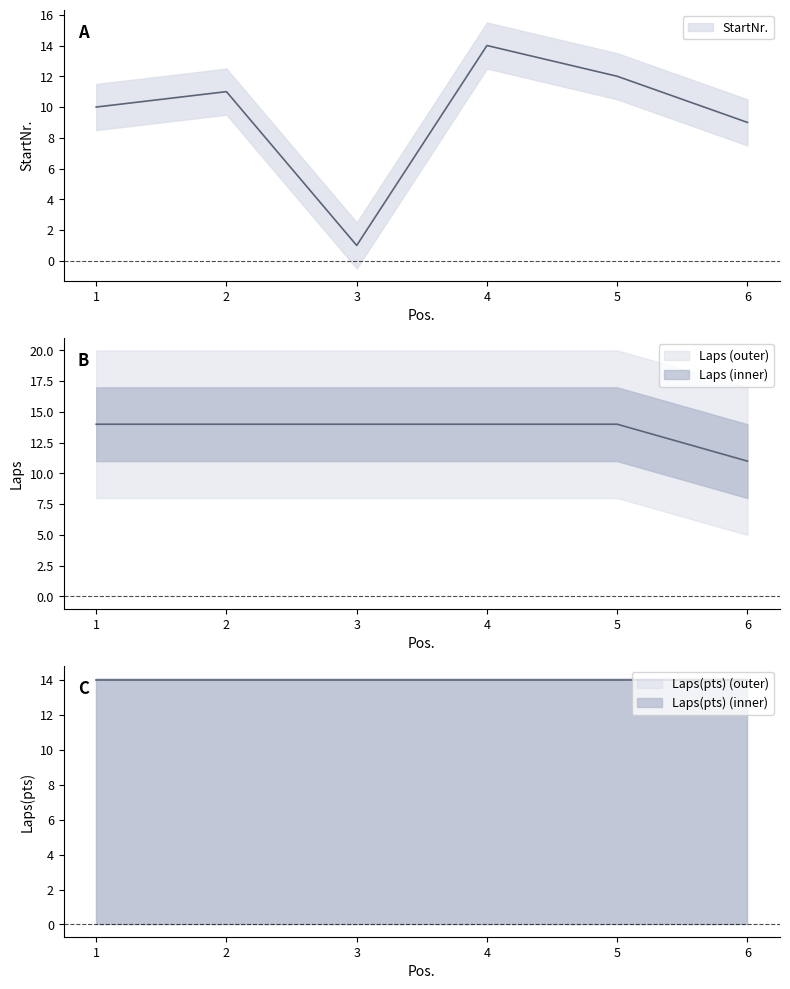

Which label corresponds to the smallest value in the chart?

3